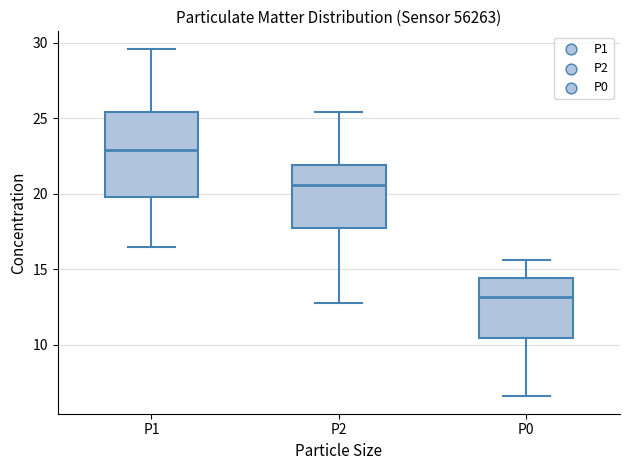

Reading left to right, transcribe this box plot: for each box, give where its median line is, the range the box spans, and where its two whiskers end, as read against the y-axis. The values are not printed on the chart, so give them approximately, as read against the axis.

P1: median 23.0, box 20.0 to 25.5, whiskers 16.5 to 29.5
P2: median 20.5, box 18.0 to 22.0, whiskers 13.0 to 25.5
P0: median 13.0, box 10.5 to 14.5, whiskers 6.5 to 15.5